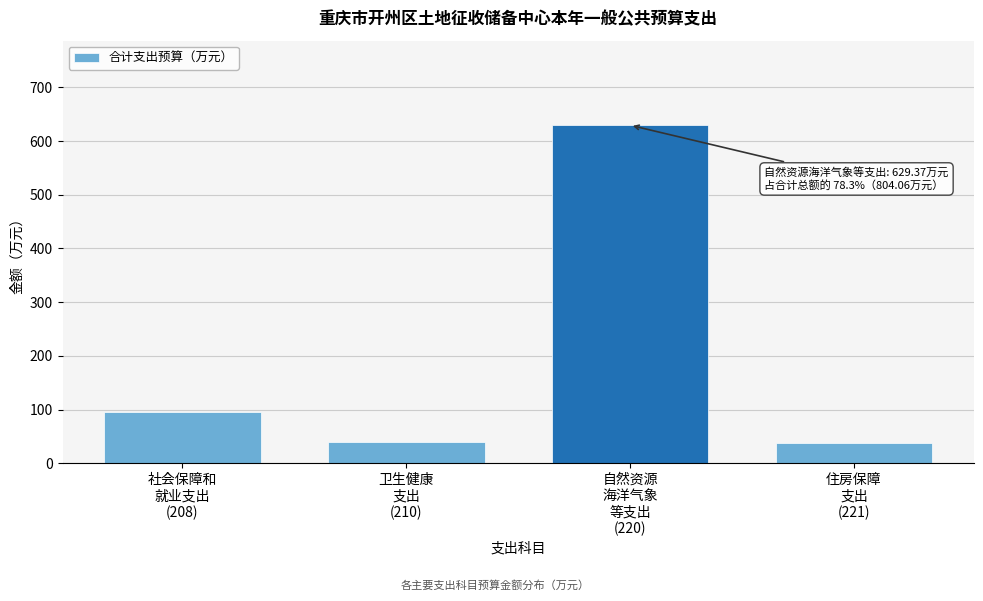

What is the value of the 1st bar from the left?

95.4